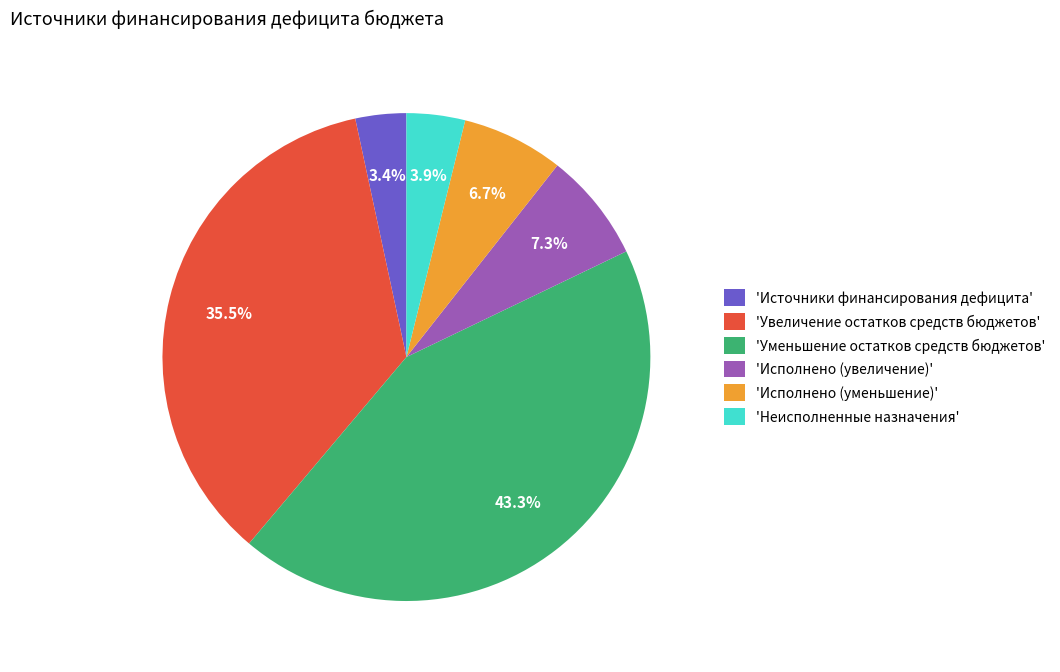

How much of the chart is everything except 'Увеличение остатков средств бюджетов'?

64.5%